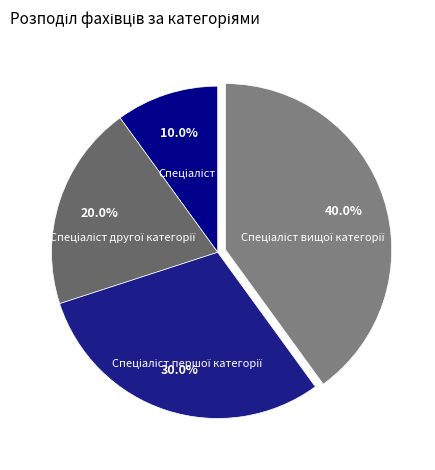

Is there any slice that represents more than half of the pie?

No